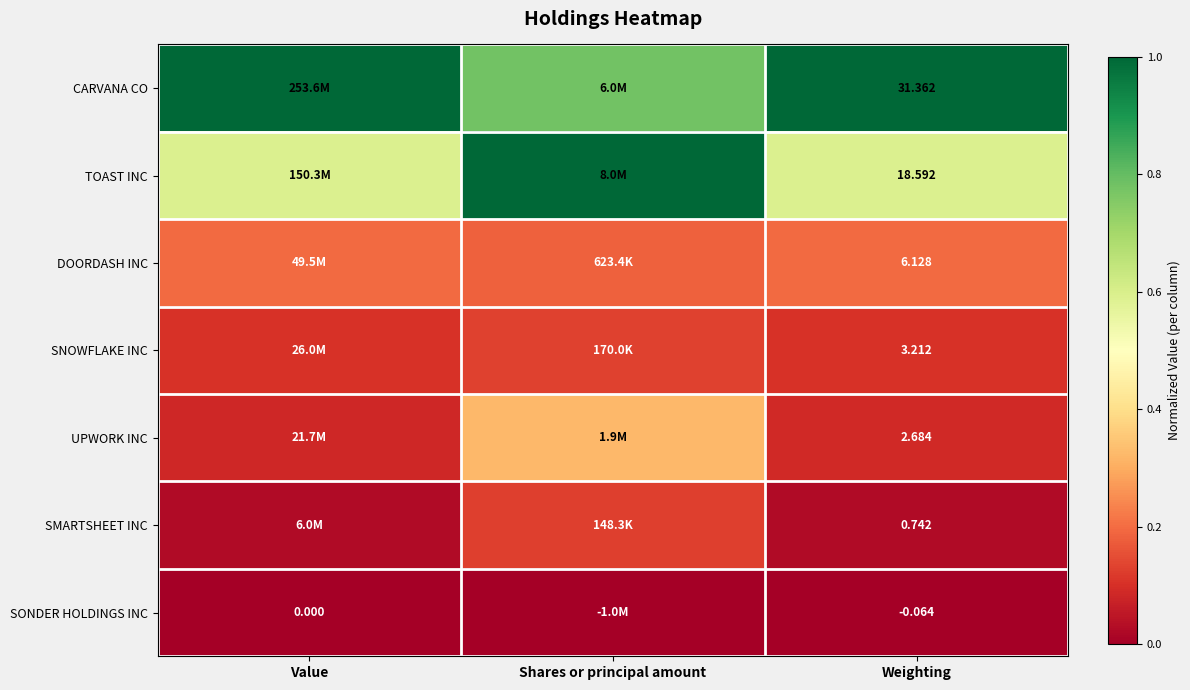

Rank the series at Weighting from lowest to highest value.

SONDER HOLDINGS INC, SMARTSHEET INC, UPWORK INC, SNOWFLAKE INC, DOORDASH INC, TOAST INC, CARVANA CO